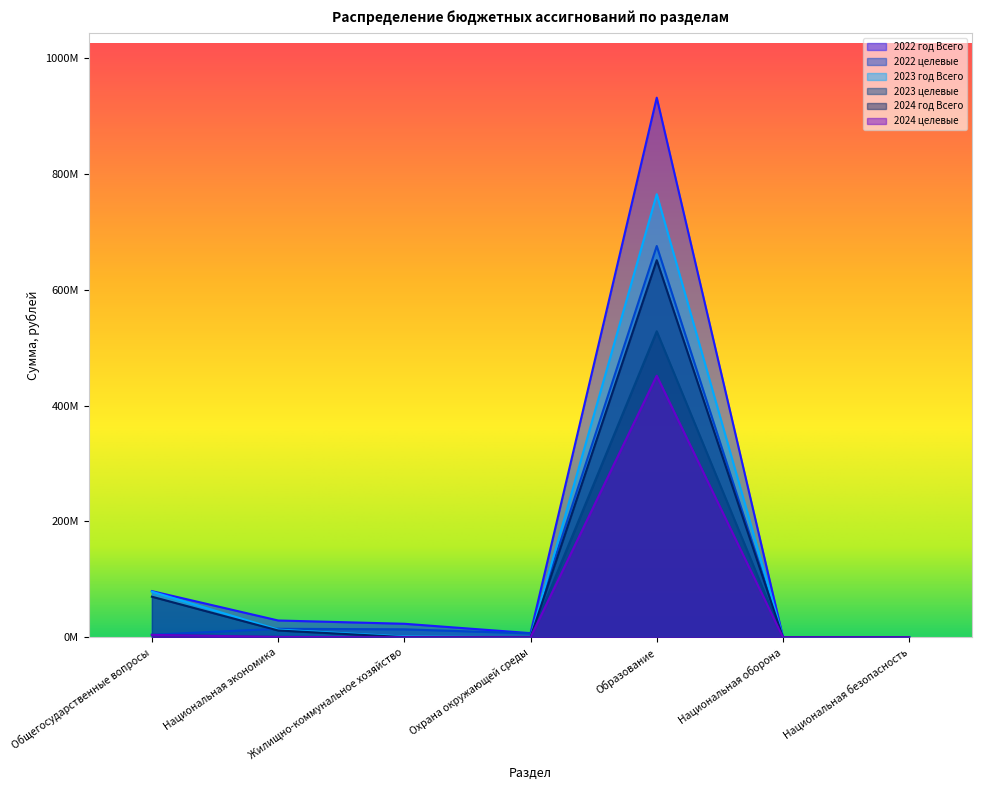

How many values in 2023 целевые are above zero?

3